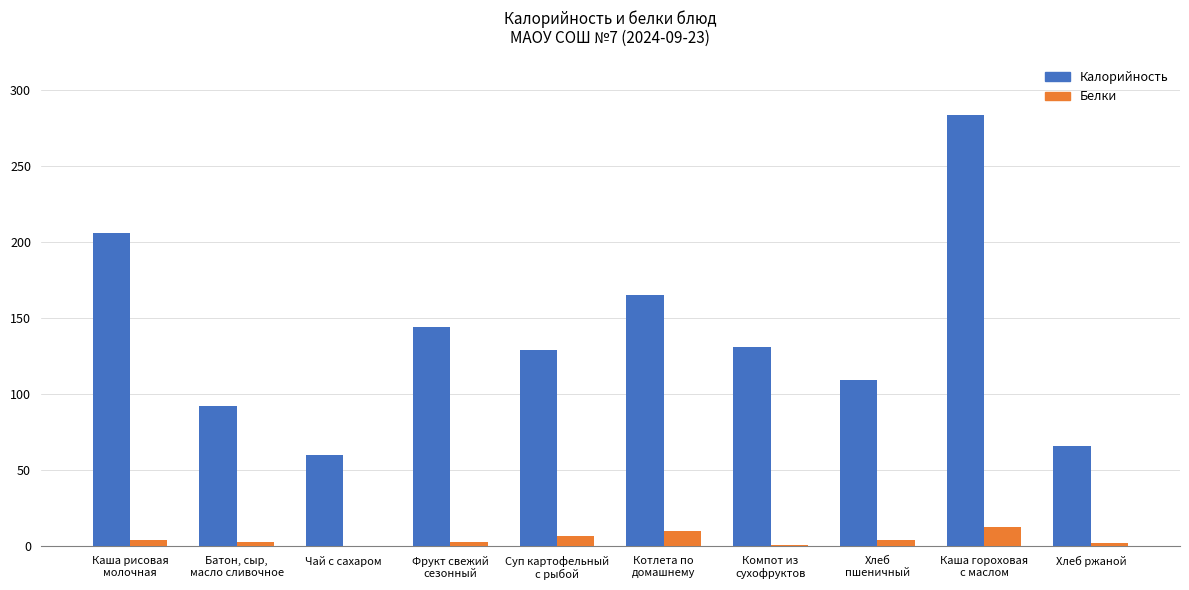

What are all the series names shown in the legend?

Калорийность, Белки